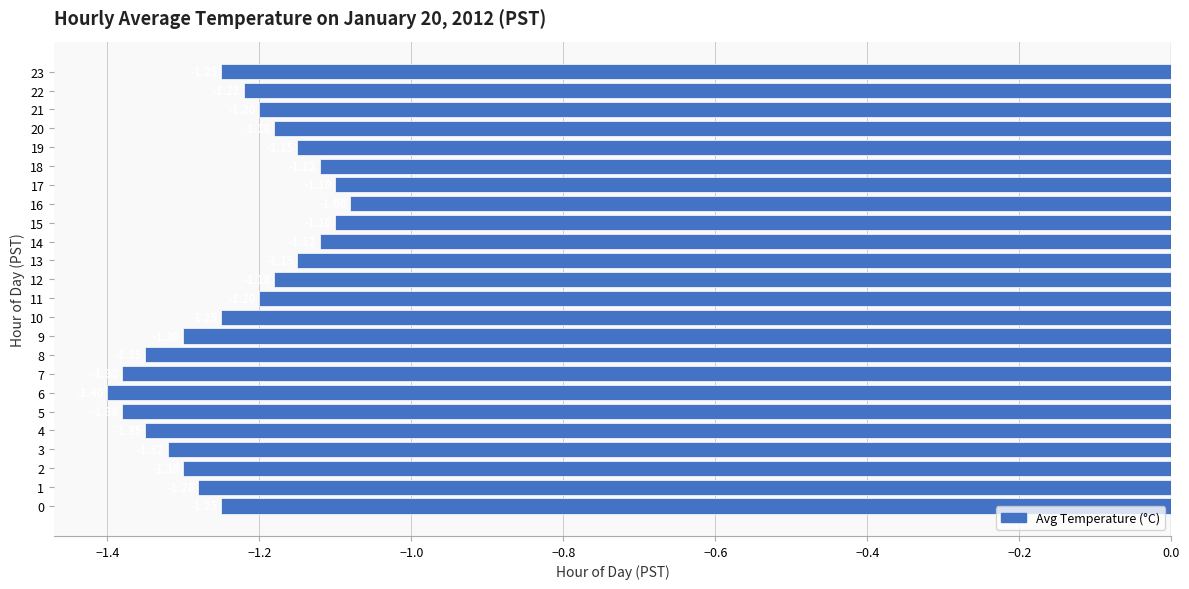

Which has a higher value, 18 or 4?

18